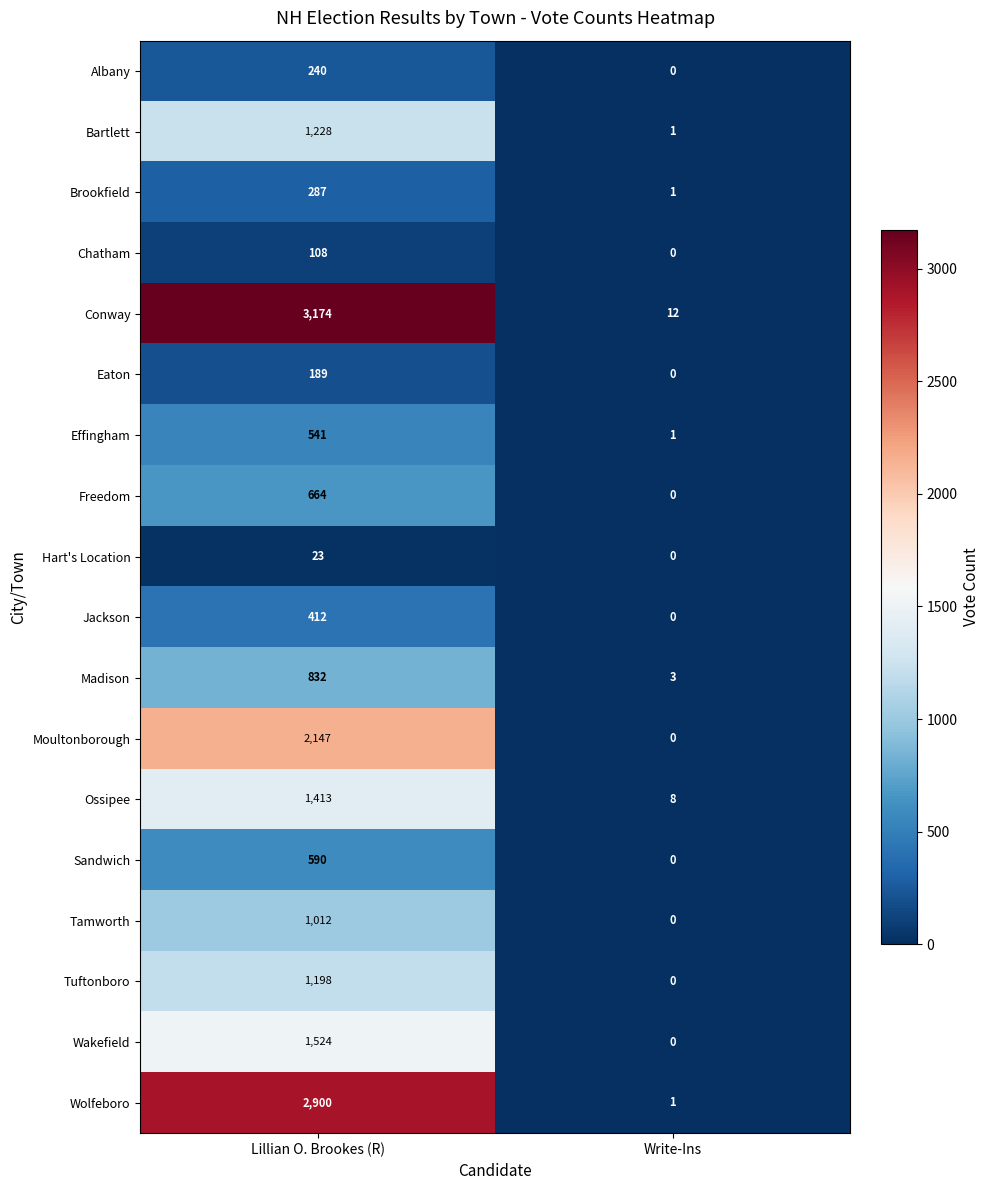

List the series in order of their peak value, highest first.

Conway, Wolfeboro, Moultonborough, Wakefield, Ossipee, Bartlett, Tuftonboro, Tamworth, Madison, Freedom, Sandwich, Effingham, Jackson, Brookfield, Albany, Eaton, Chatham, Hart's Location